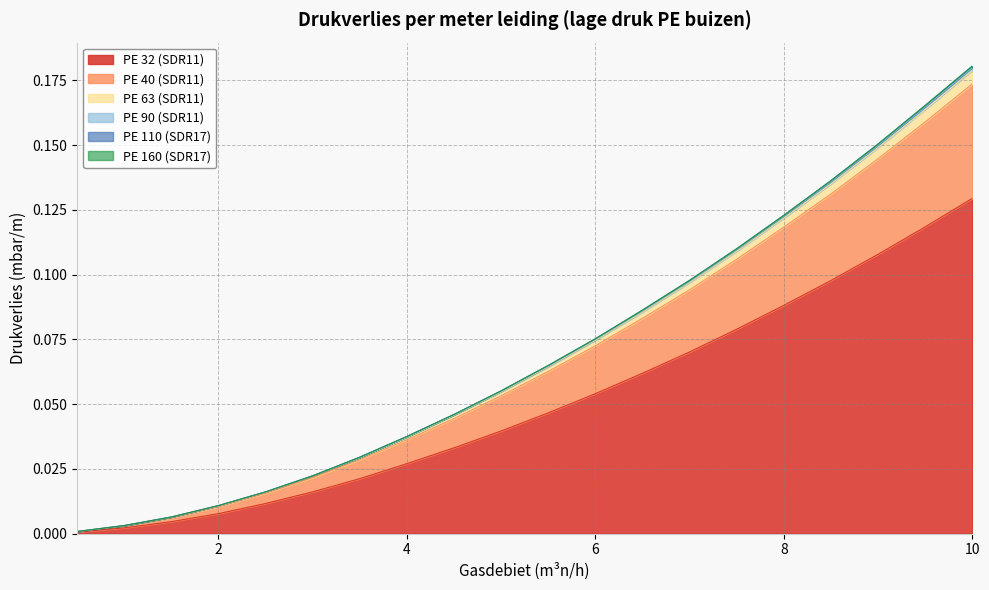

How many lines are shown in the chart?

6